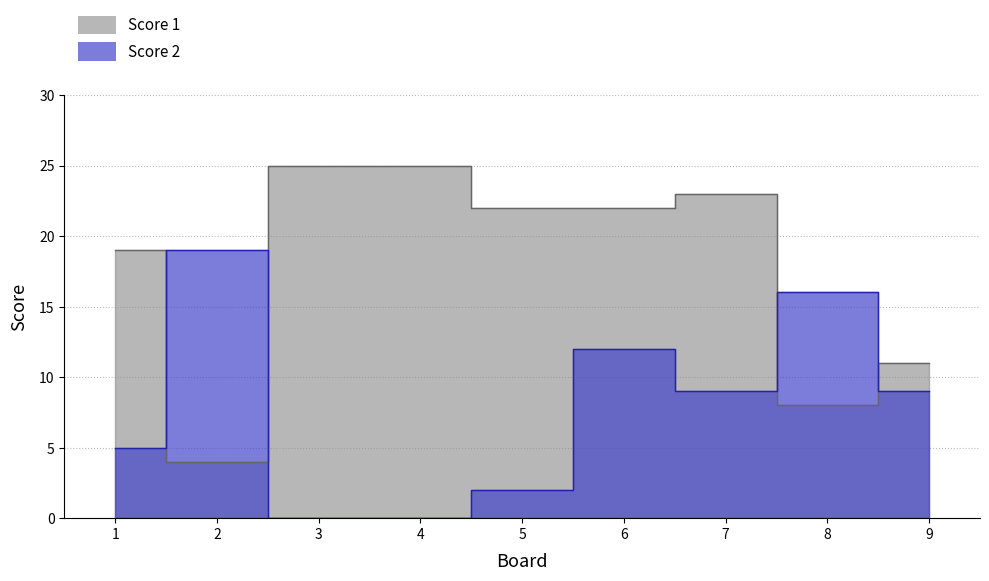

How many data points does each series have?

9